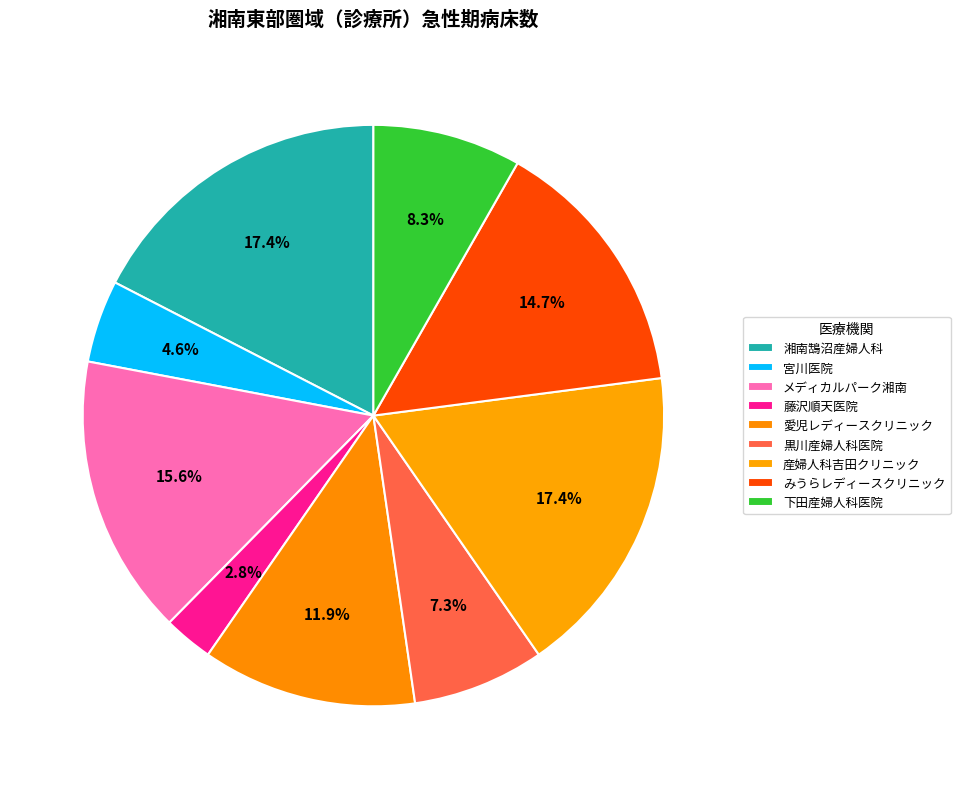

Rank the categories by value from lowest to highest.

藤沢順天医院, 宮川医院, 黒川産婦人科医院, 下田産婦人科医院, 愛児レディースクリニック, みうらレディースクリニック, メディカルパーク湘南, 湘南鵠沼産婦人科, 産婦人科吉田クリニック